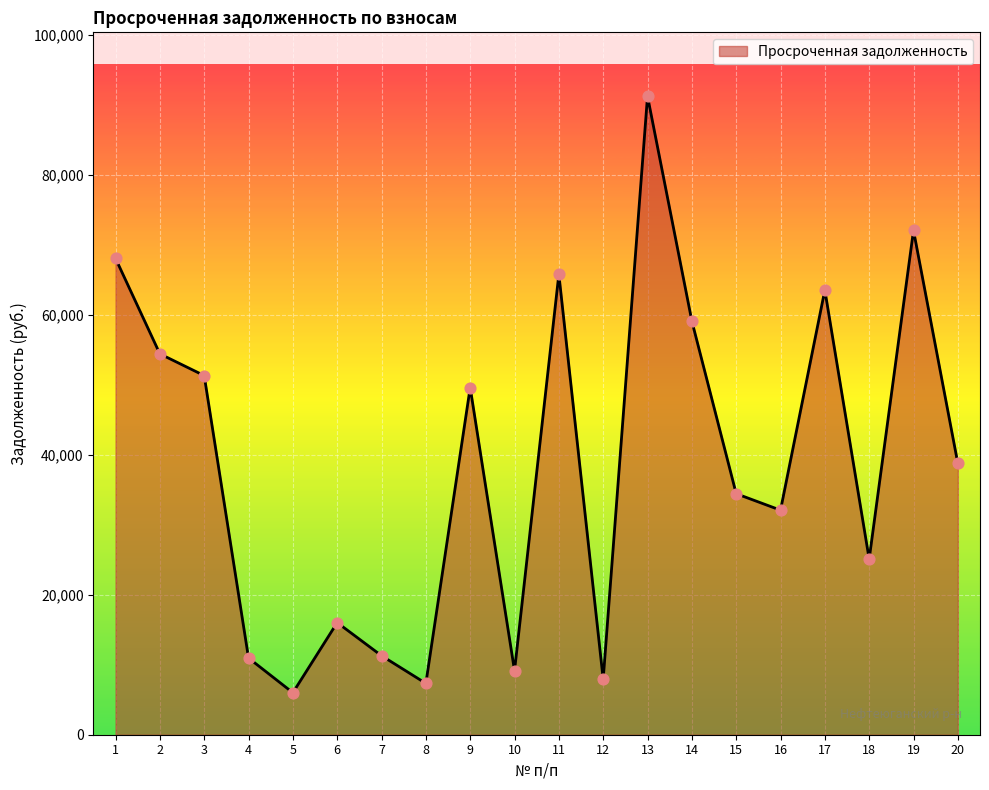

Approximately how many times larger is the value at 14 compared to 7?

5.2